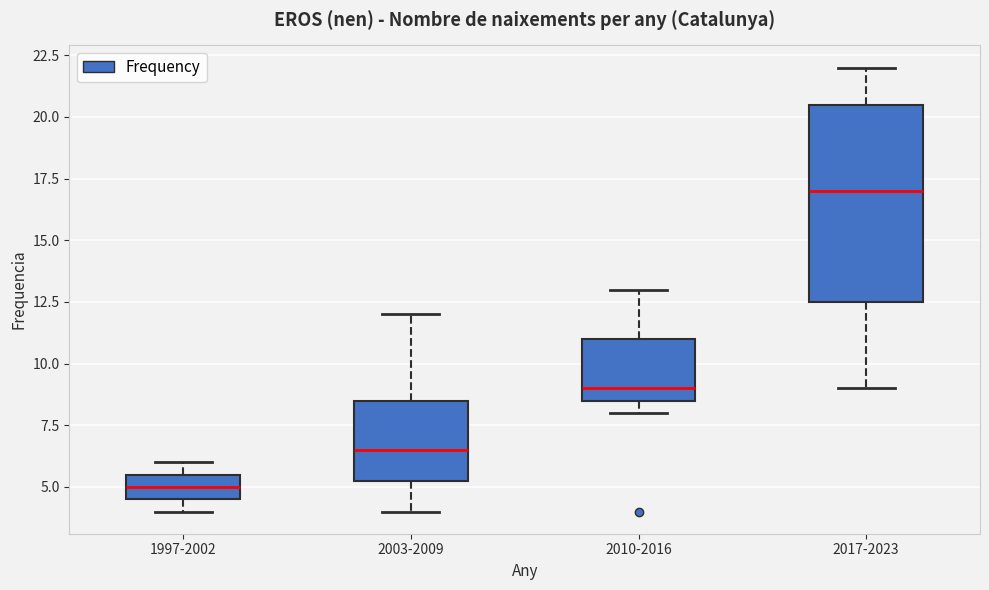

Which box has the lowest median line?

1997-2002